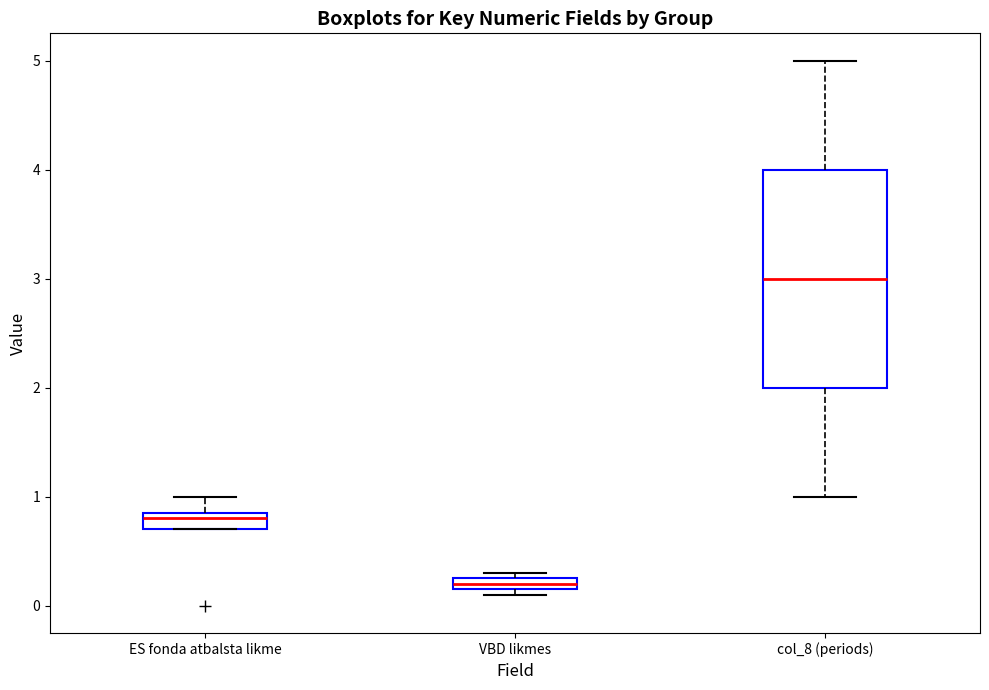

Which box is the tallest, from its lower edge to its upper edge?

col_8 (periods)